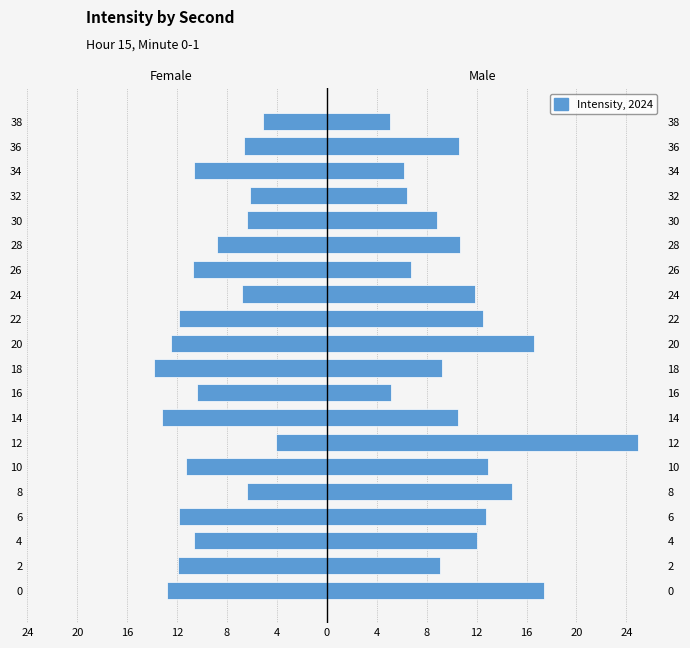

Does the chart contain stacked bars?

No